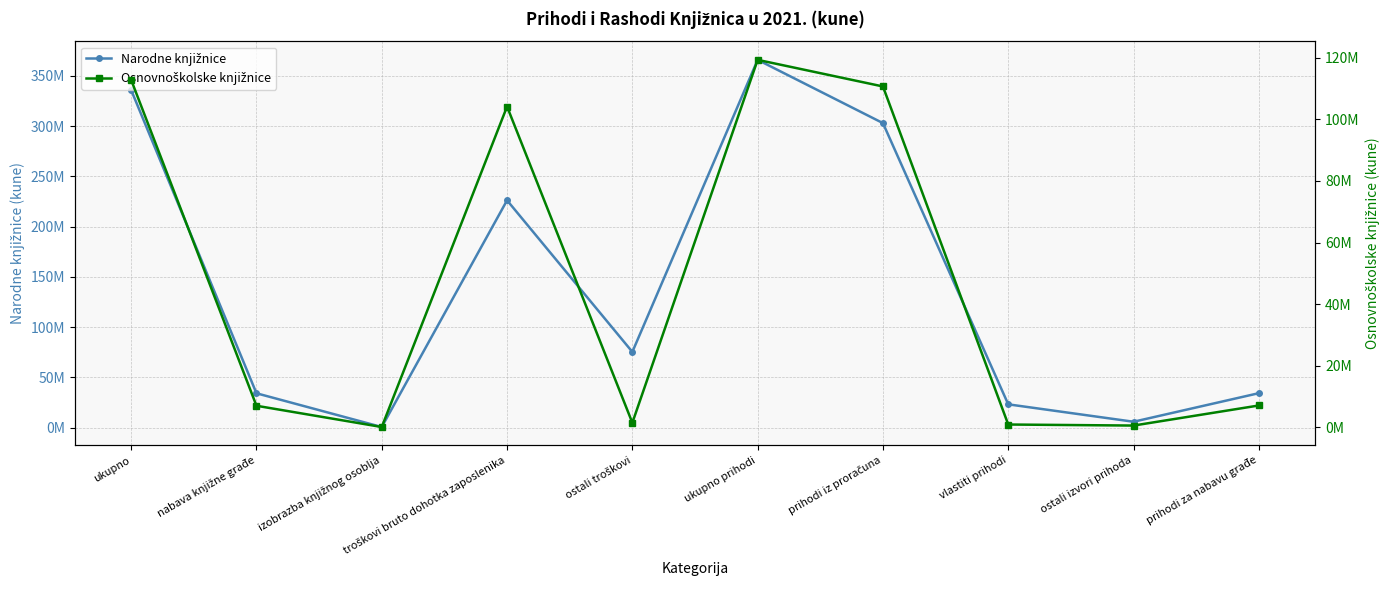

The value of Narodne knjižnice at ostali izvori prihoda is 2278561.6. True or false?

False